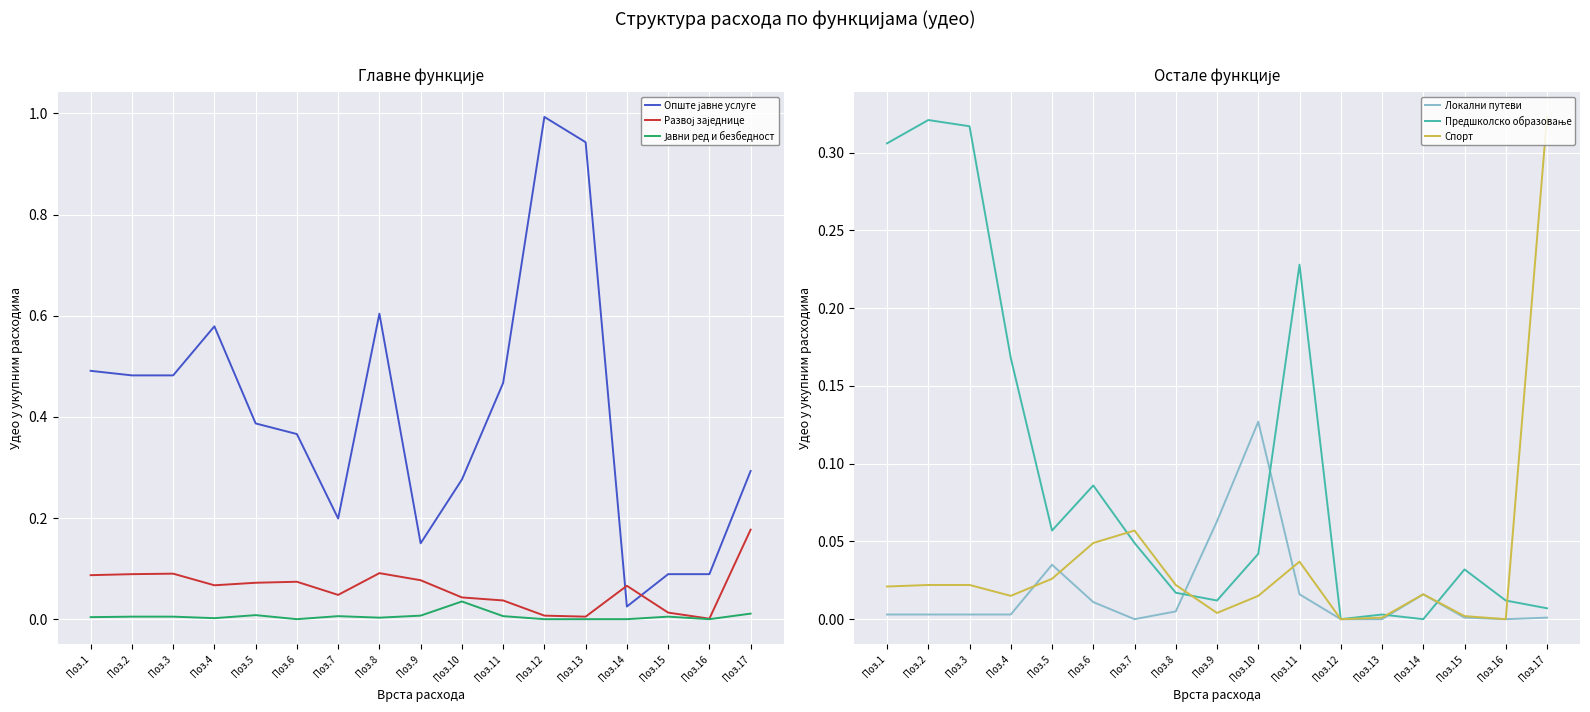

How many lines are shown in the chart?

6